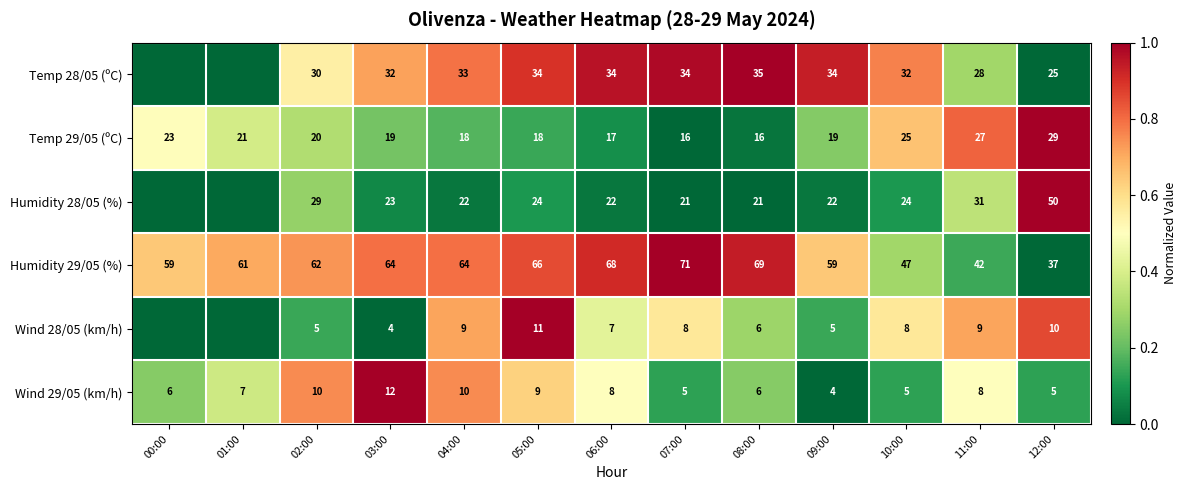

At which label does Humidity 29/05 (%) reach its minimum?

12:00